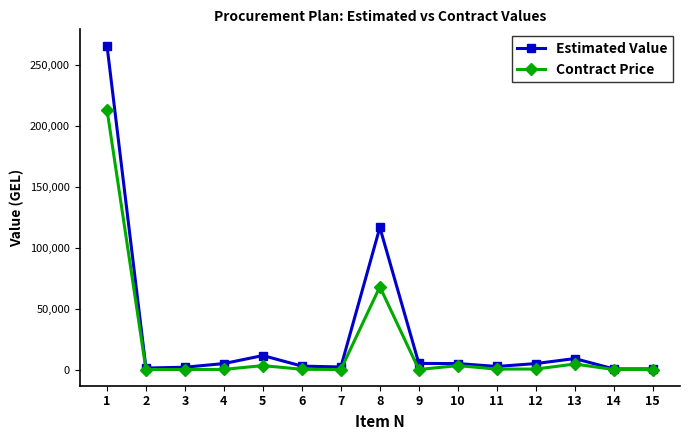

What is the total value across all series at 1?

479940.0